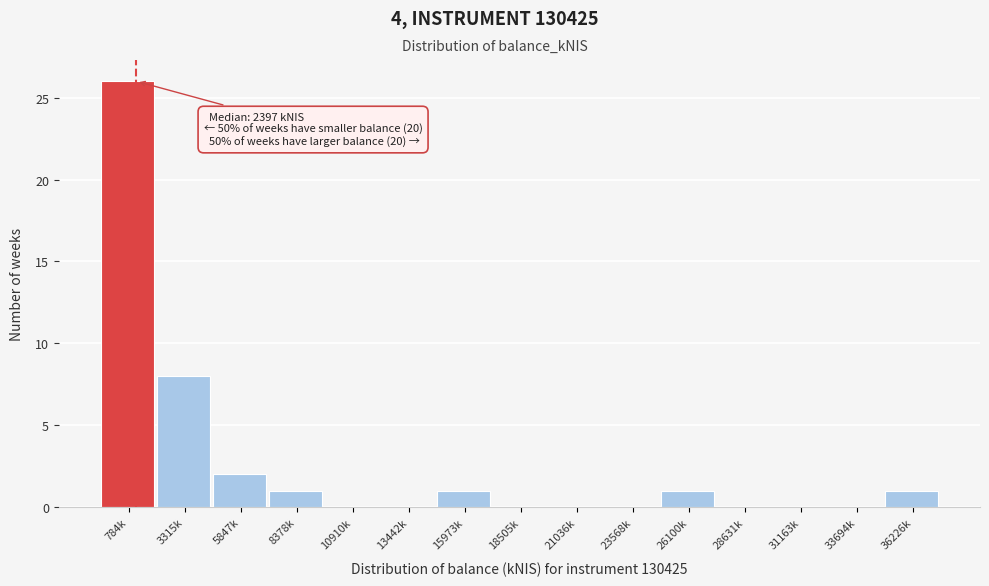

Reading right to left, what are all the values shown in this chart?

36226k=1	33694k=0	31163k=0	28631k=0	26100k=1	23568k=0	21036k=0	18505k=0	15973k=1	13442k=0	10910k=0	8378k=1	5847k=2	3315k=8	784k=26